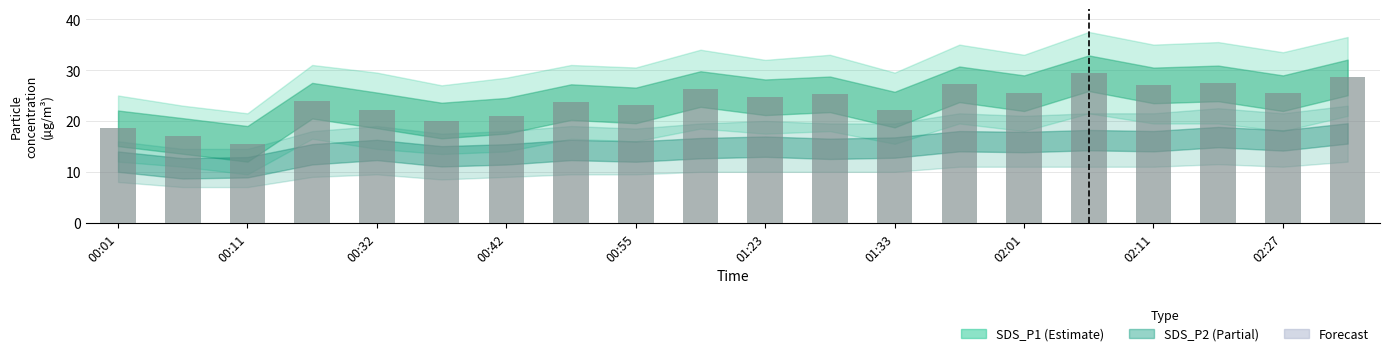

What is the maximum value shown in the chart?

29.4